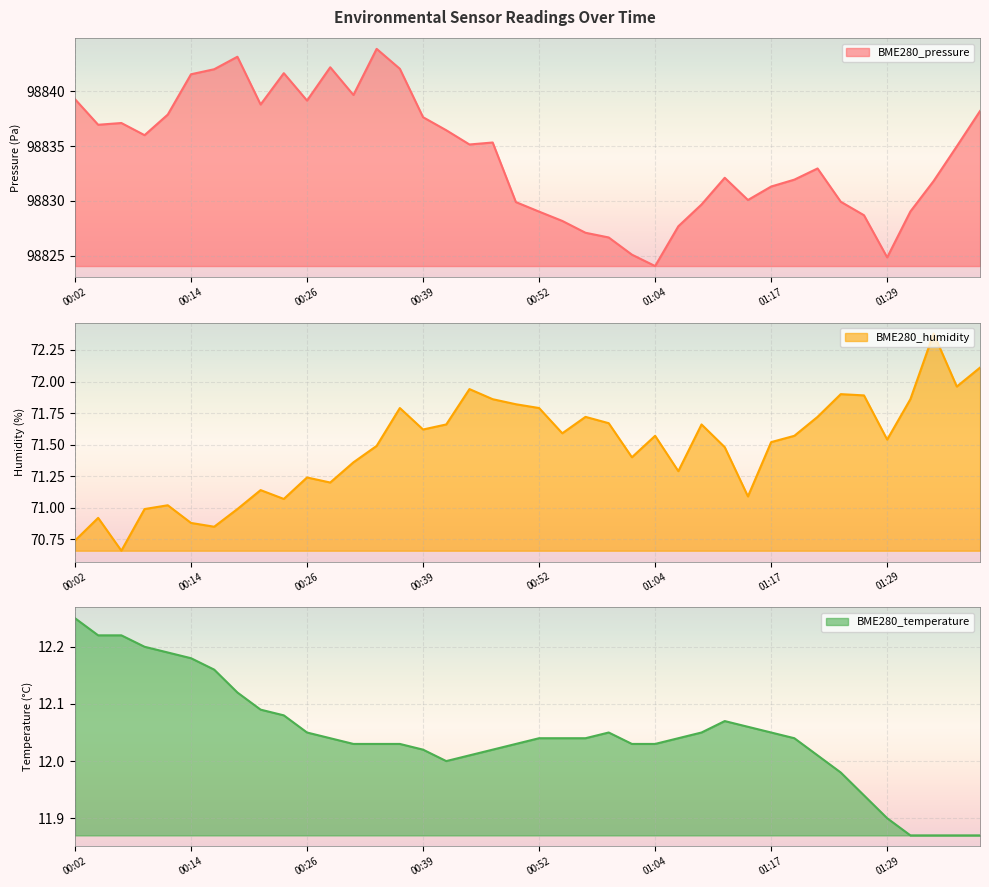

Which series has the widest spread of values?

BME280_pressure